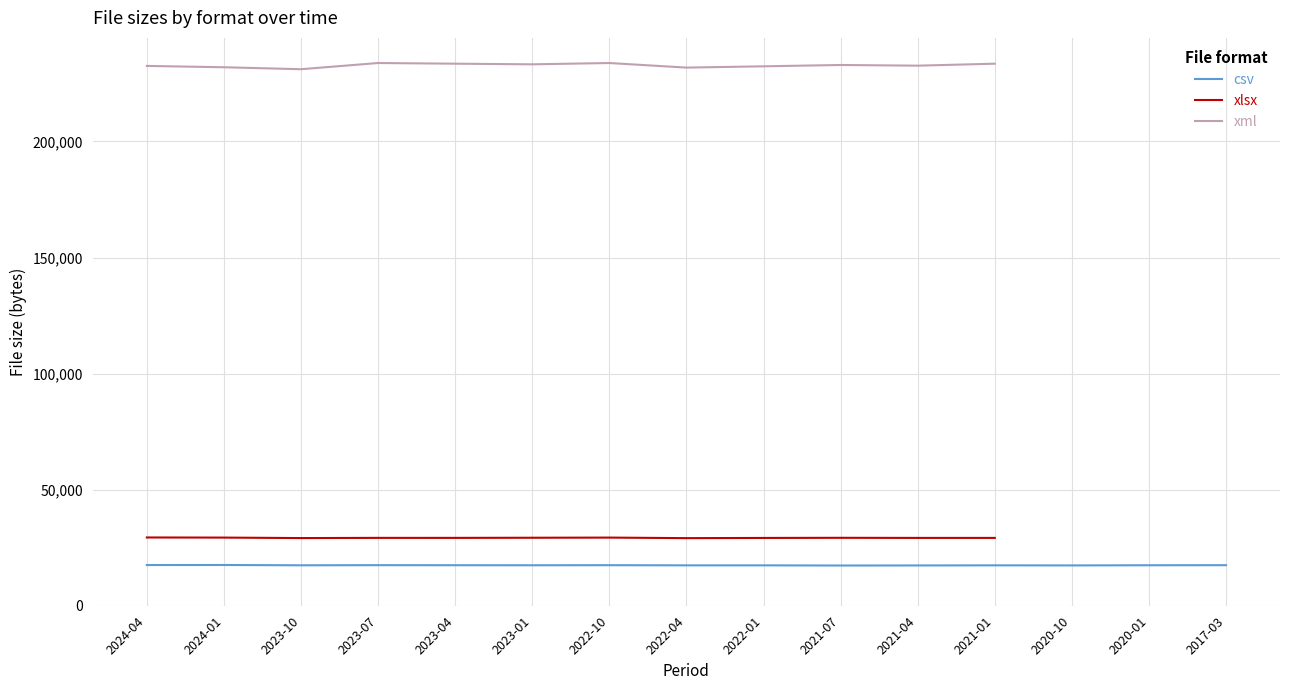

Which series has the largest total across all categories?

csv